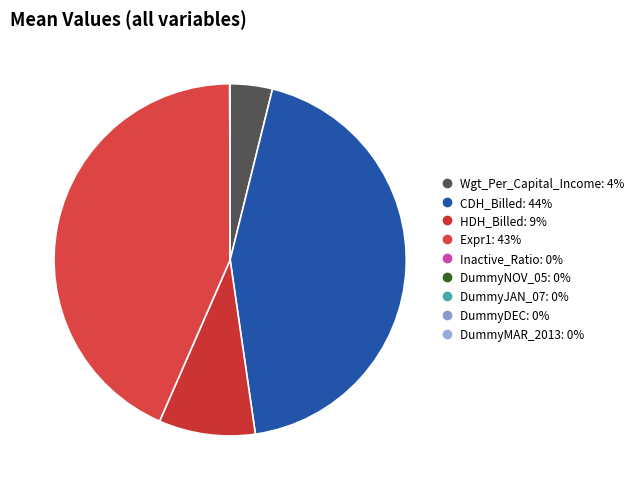

Which category has the biggest portion of the pie?

CDH_Billed